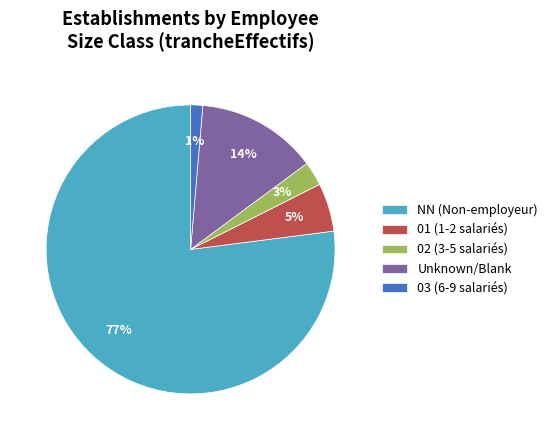

Which has a higher value, 03 (6-9 salariés) or NN (Non-employeur)?

NN (Non-employeur)